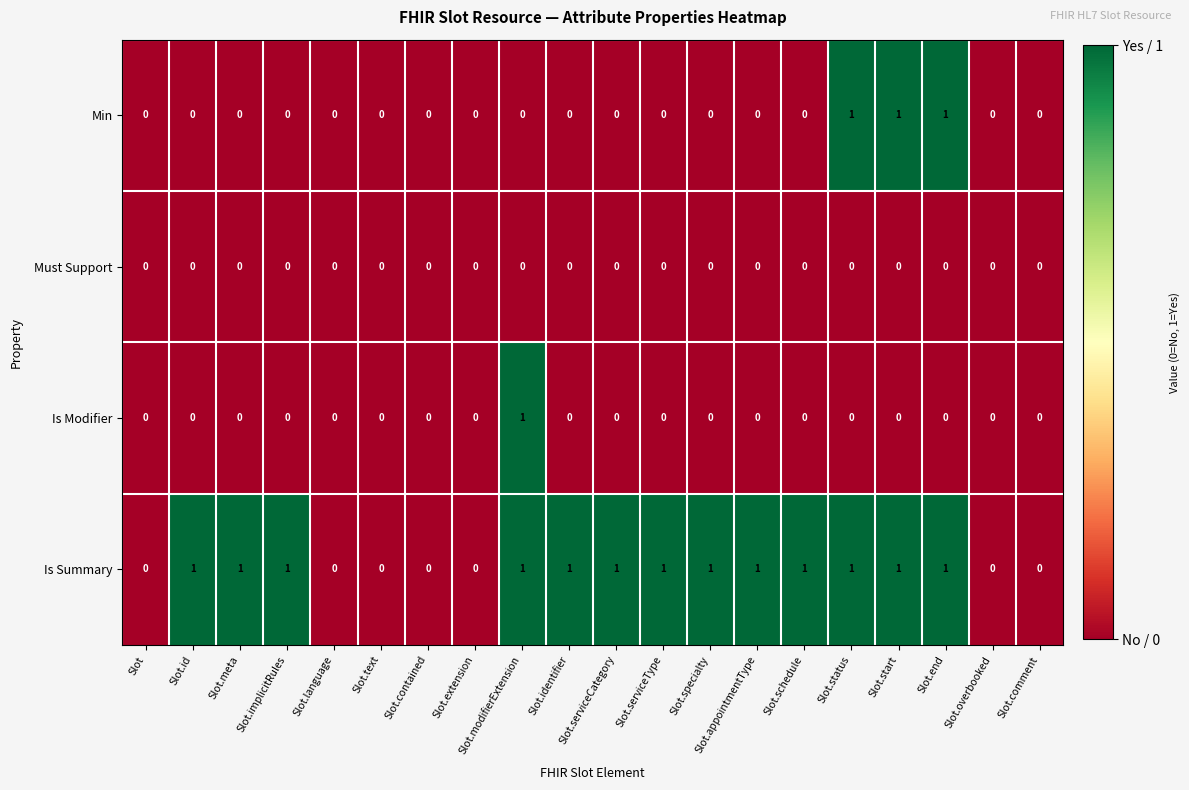

Between Slot.appointmentType and Slot.start, which series saw the biggest shift?

Min